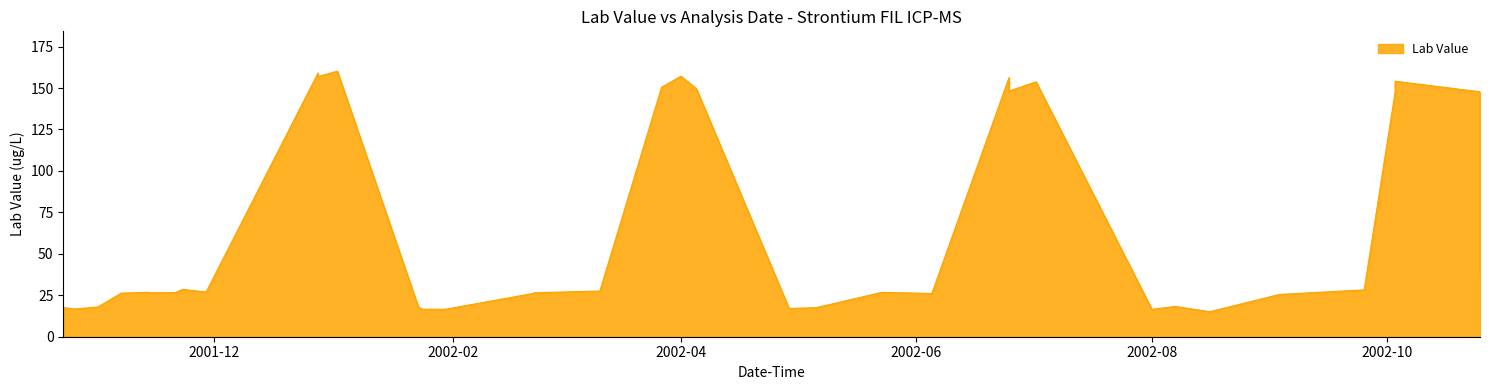

Between 2002-06-25 and 2002-08-07, which is larger?

2002-06-25